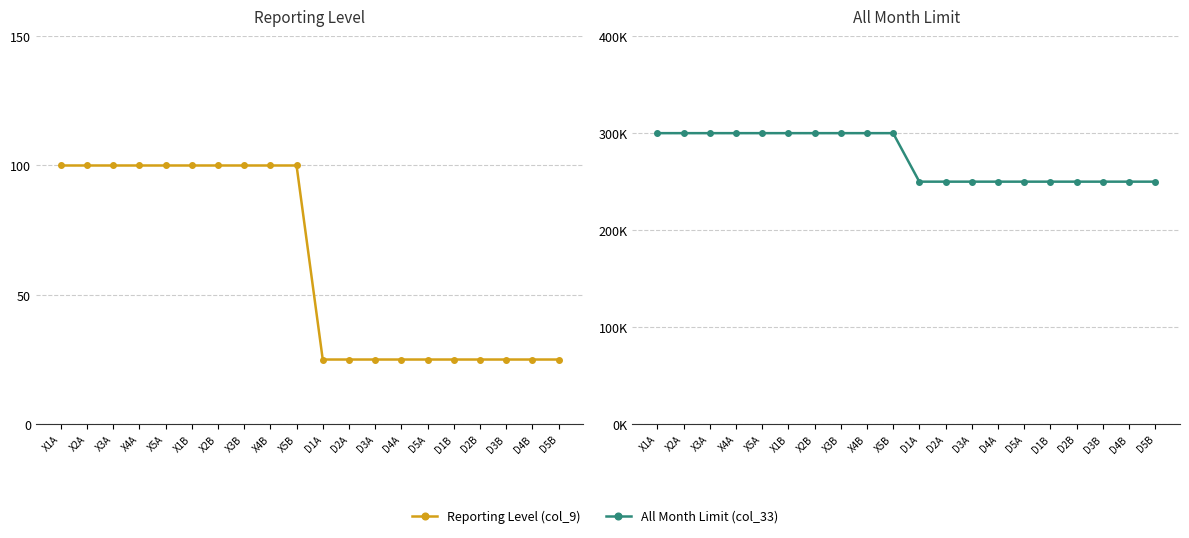

True or false: Reporting Level (col_9) and All Month Limit (col_33) intersect in this chart.

False